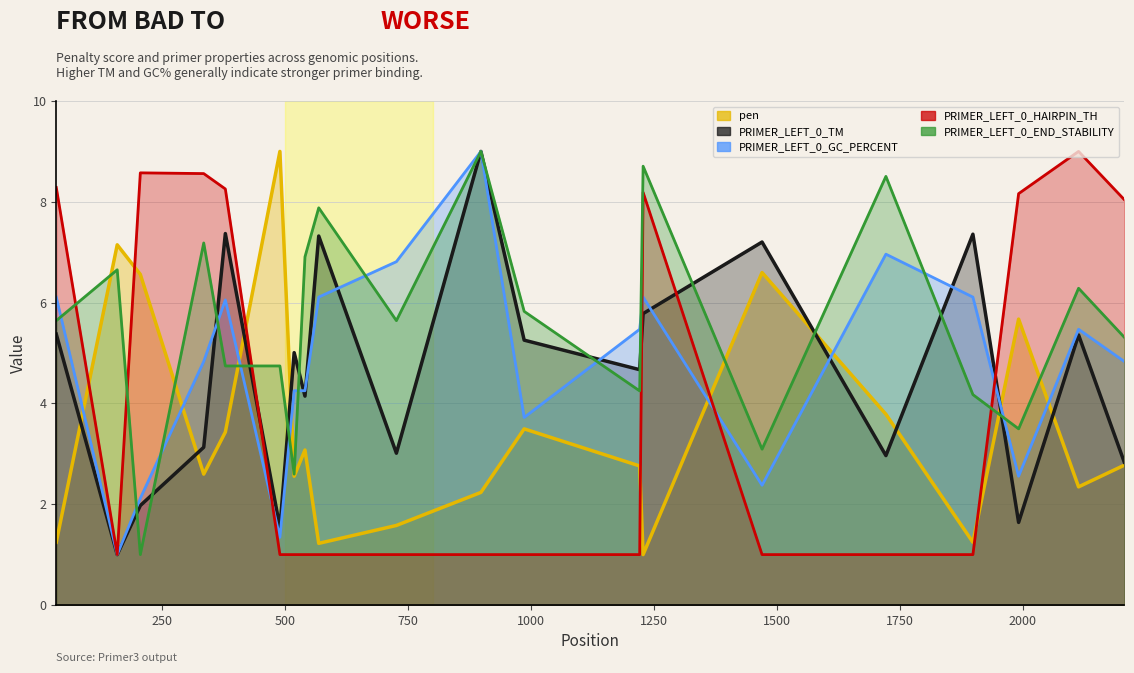

At which label does PRIMER_LEFT_0_END_STABILITY reach its peak?

898